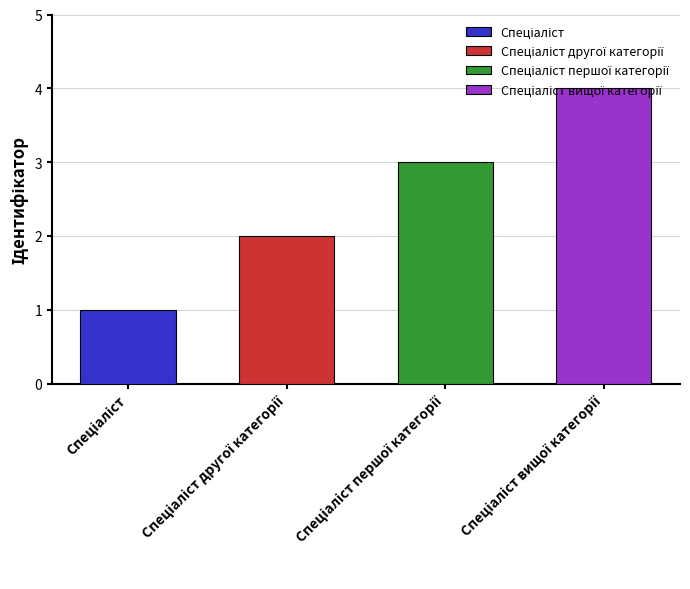

Read the value at Спеціаліст вищої категорії.

4